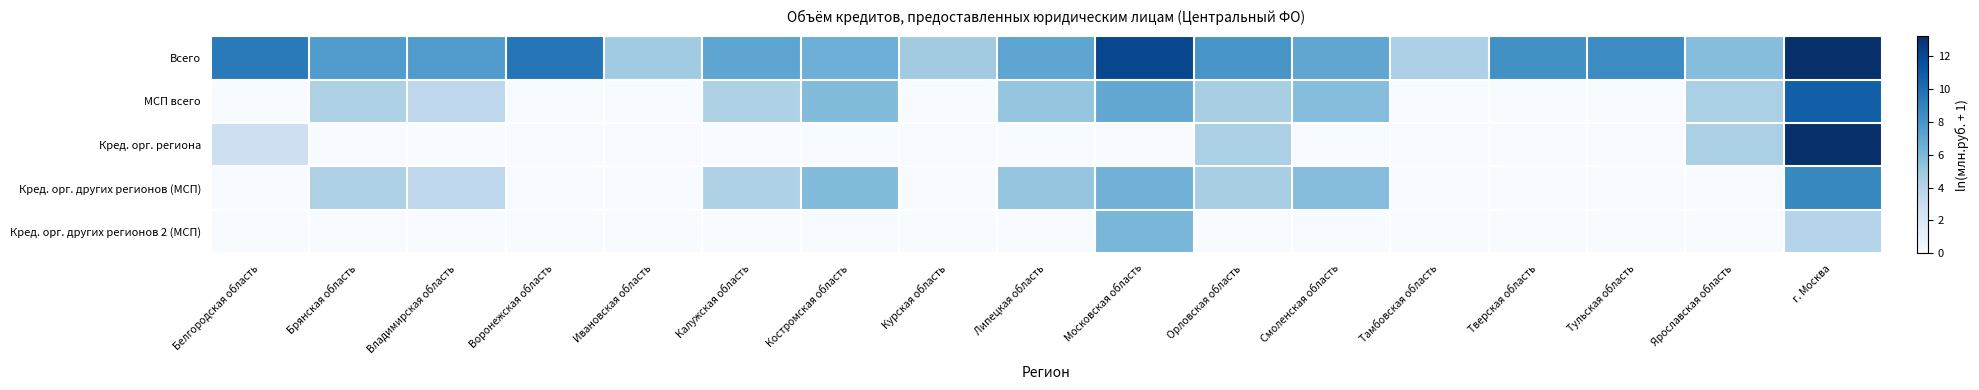

What is the maximum value shown in the chart?

13.2